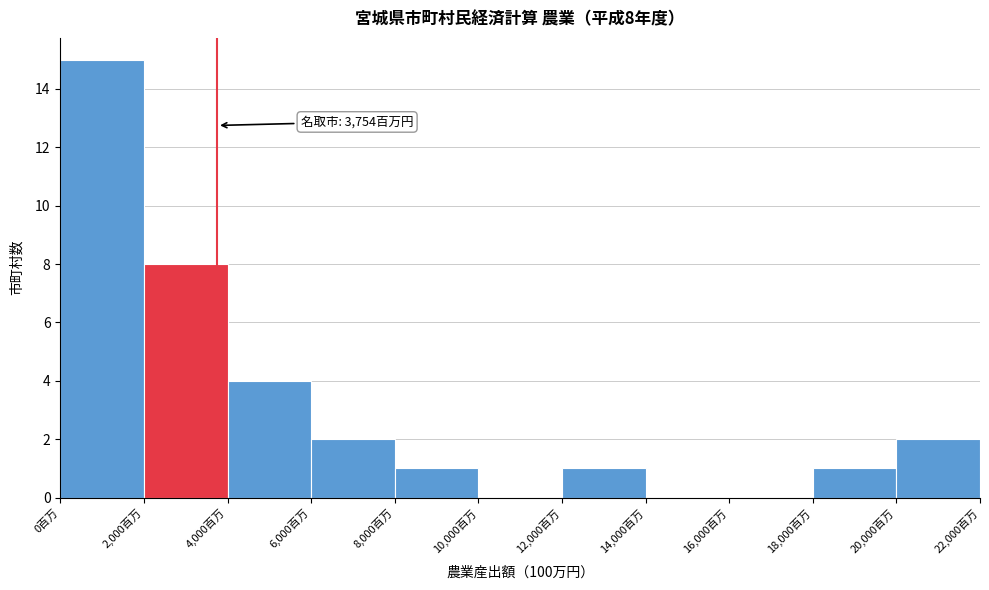

Which range on the x-axis has the tallest bar?

0 to 2000